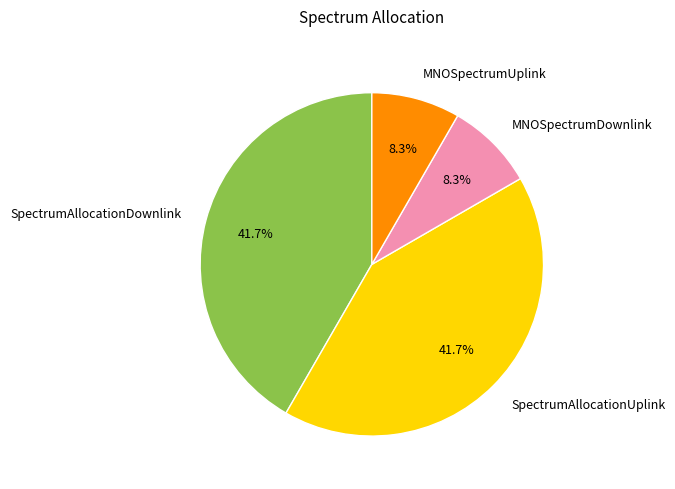

Is the sum of MNOSpectrumUplink and MNOSpectrumDownlink greater than half?

No